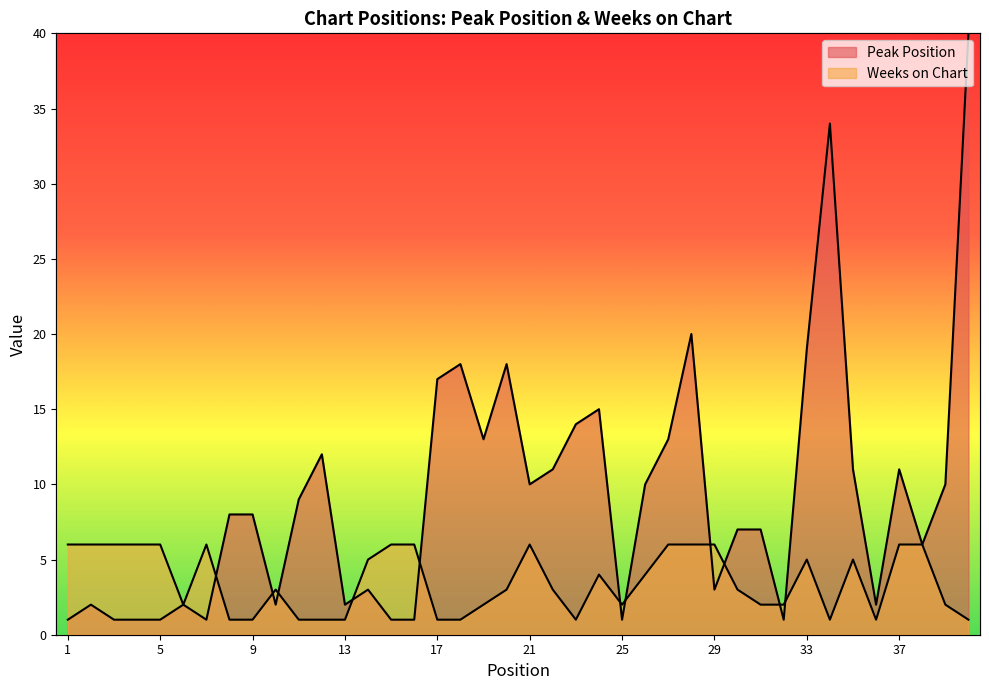

Where is the first local minimum for Weeks on Chart?

6